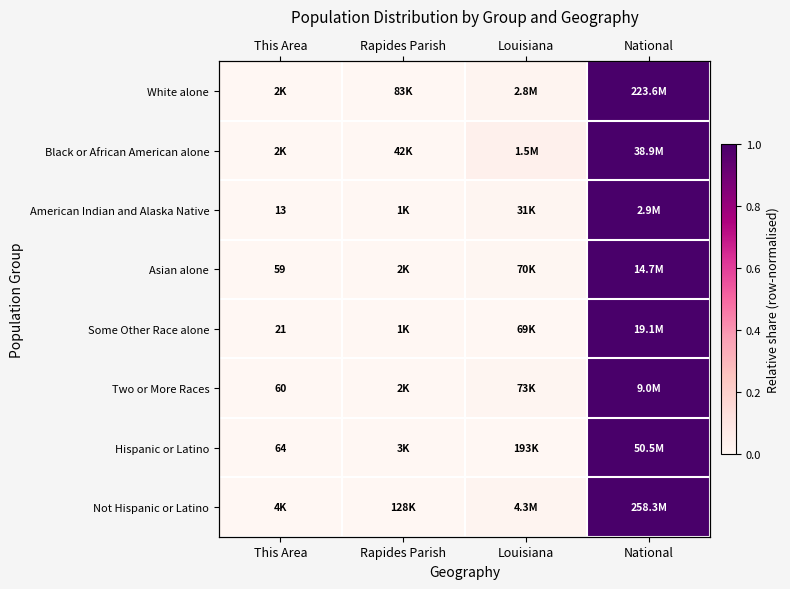

Which category has the highest value across all series?

National